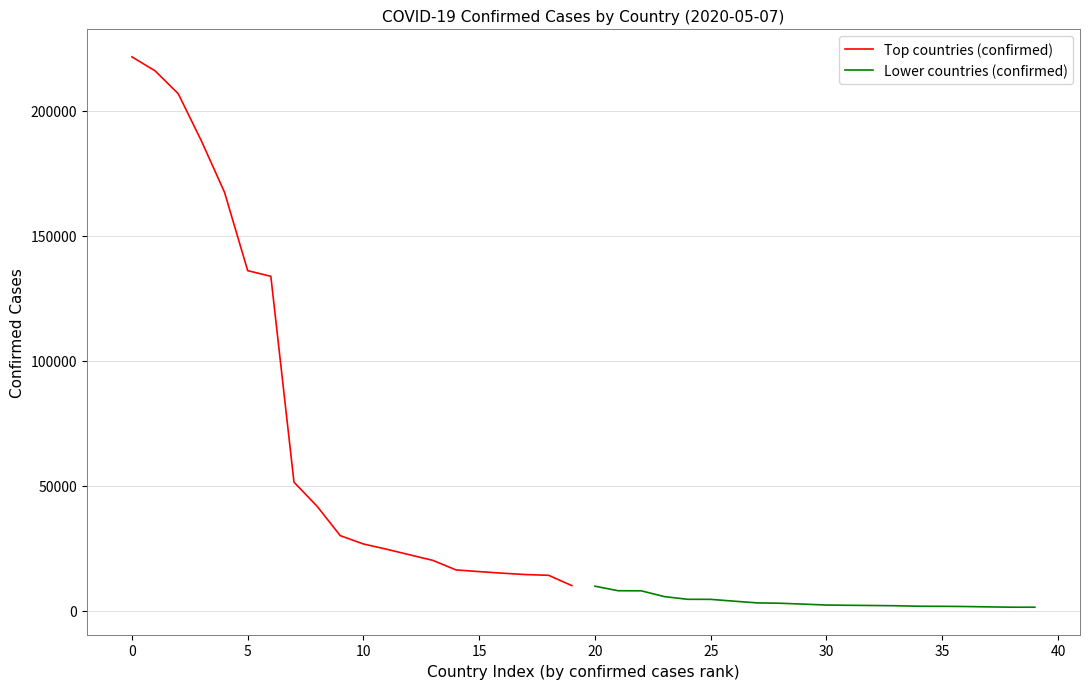

What is the maximum value for Top countries (confirmed)?

221447